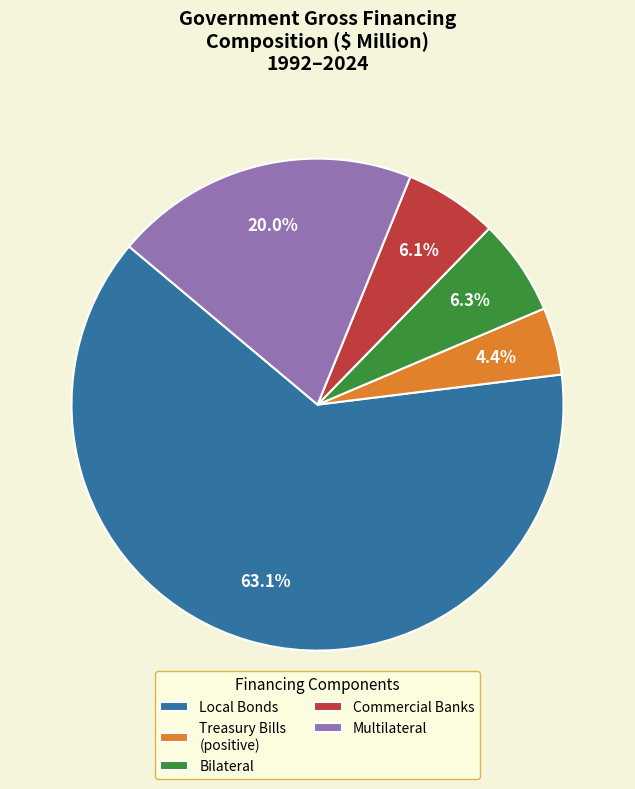

How much of the chart is everything except Multilateral?

80.0%